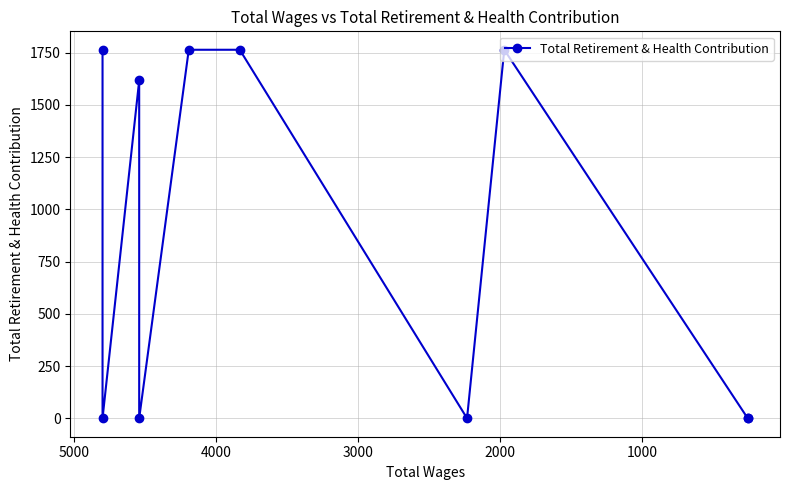

What is the sum of all values?

8673